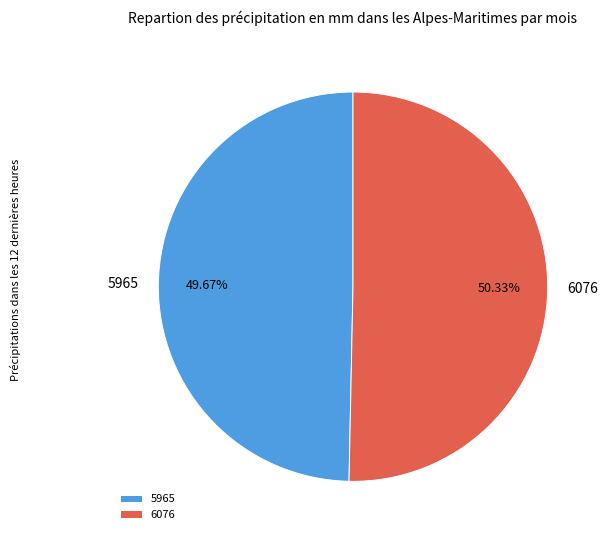

Which category accounts for the majority?

6076